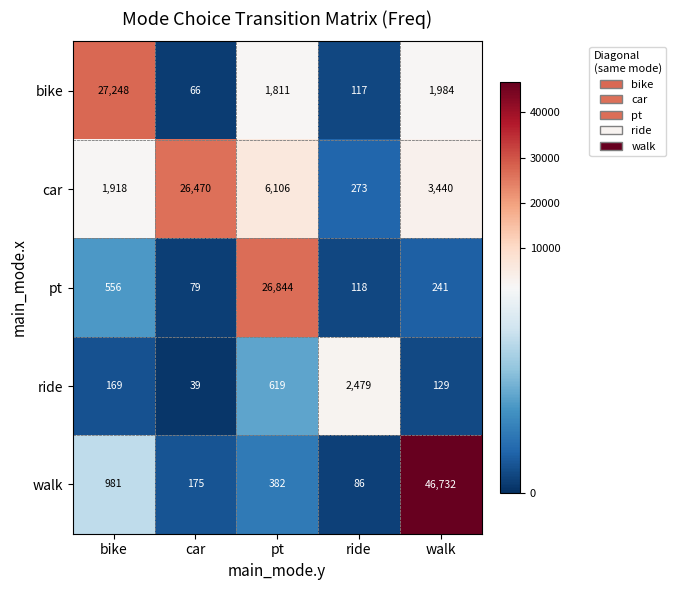

Reading left to right, extract all data points from this chart.

bike: 27248	66	1811	117	1984
car: 1918	26470	6106	273	3440
pt: 556	79	26844	118	241
ride: 169	39	619	2479	129
walk: 981	175	382	86	46732